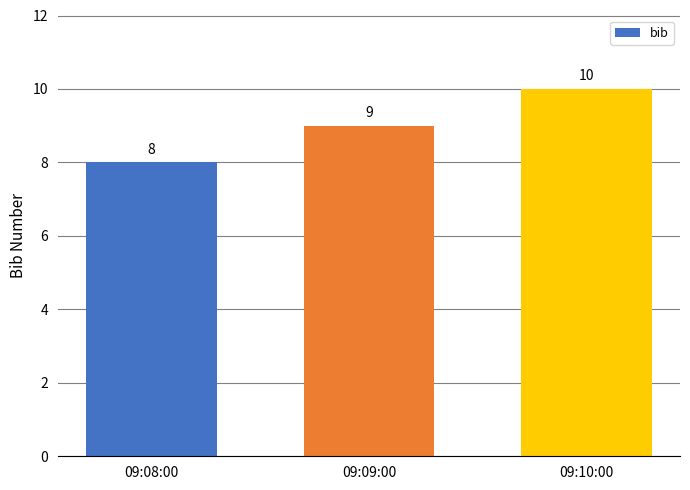

Which label corresponds to the largest value in the chart?

09:10:00